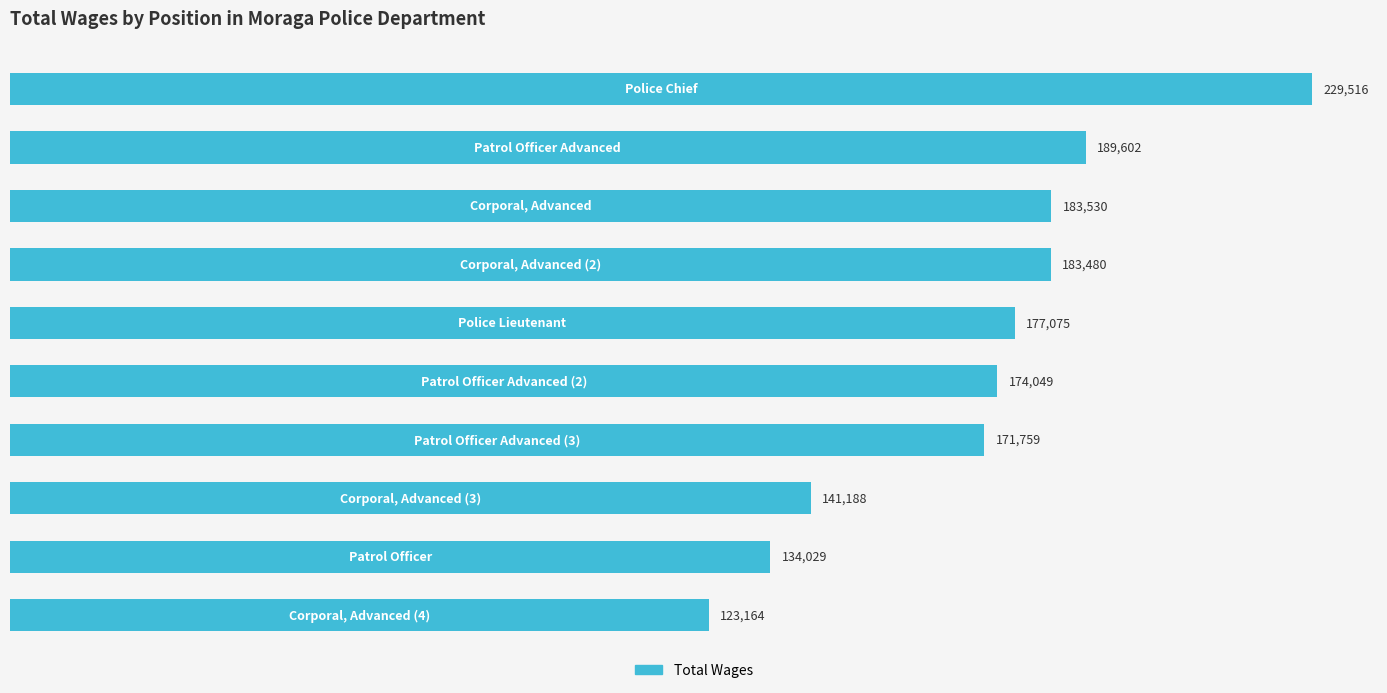

What is the difference between the maximum and minimum values?

106352